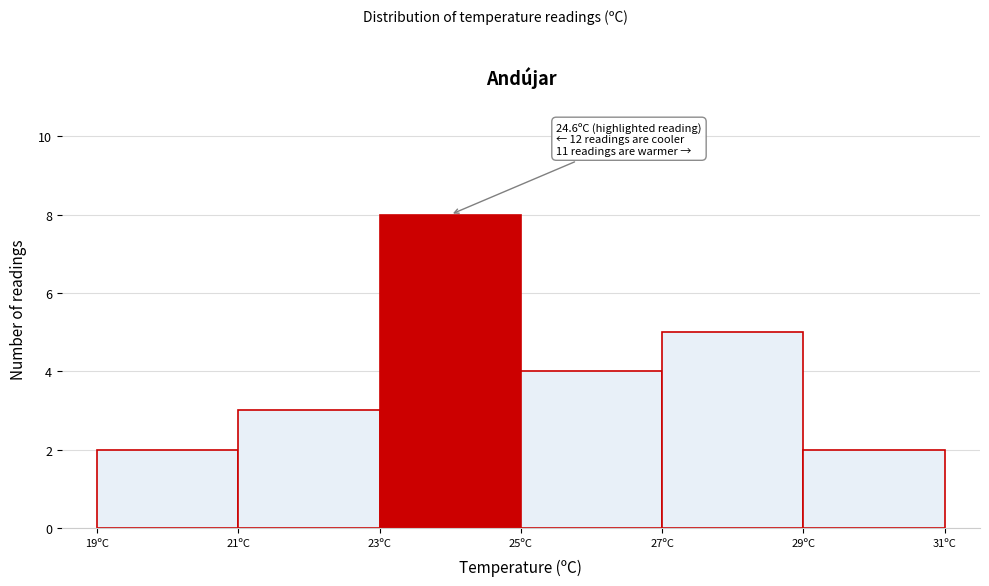

Over which range of the x-axis is the bar tallest?

23 to 25